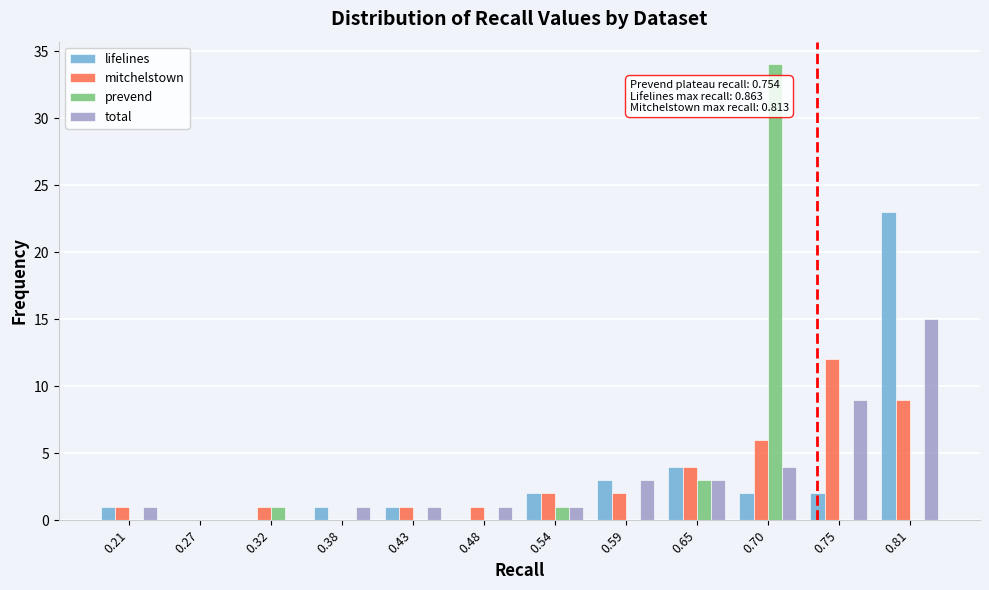

Which series changed the most between 0.48 and 0.75?

mitchelstown